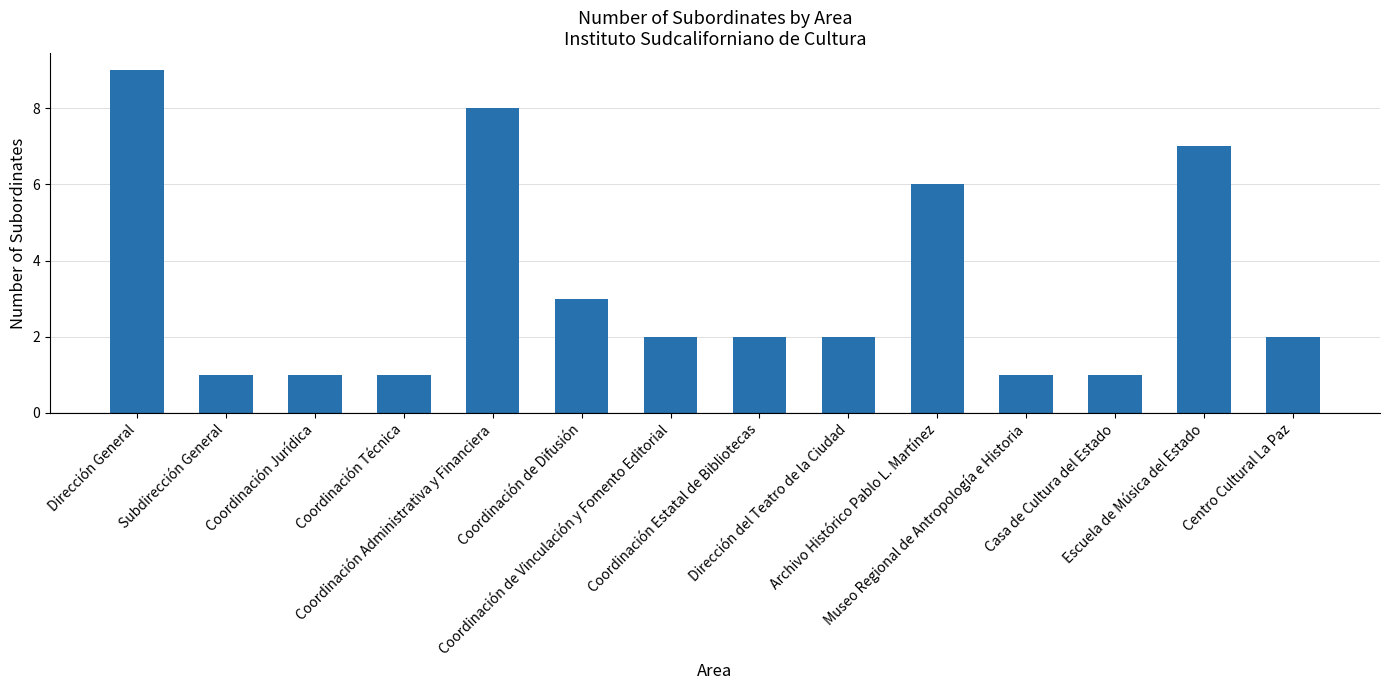

What is the greatest value displayed?

9